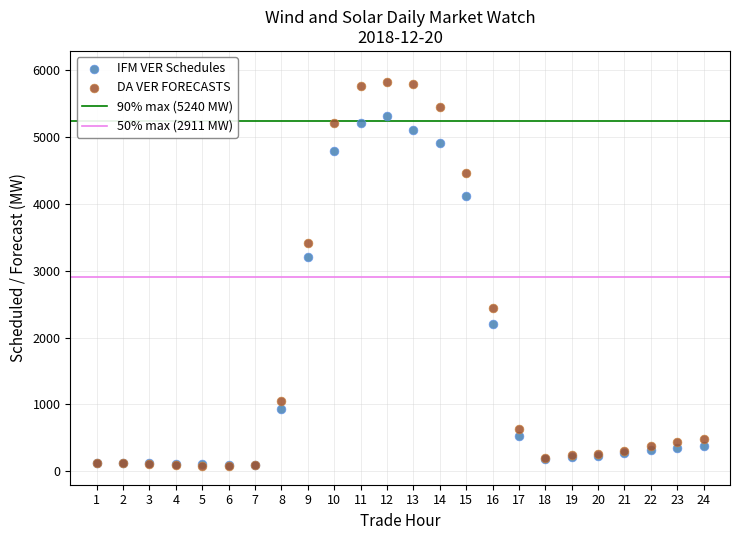

Which series reaches the maximum Y coordinate?

DA VER FORECASTS